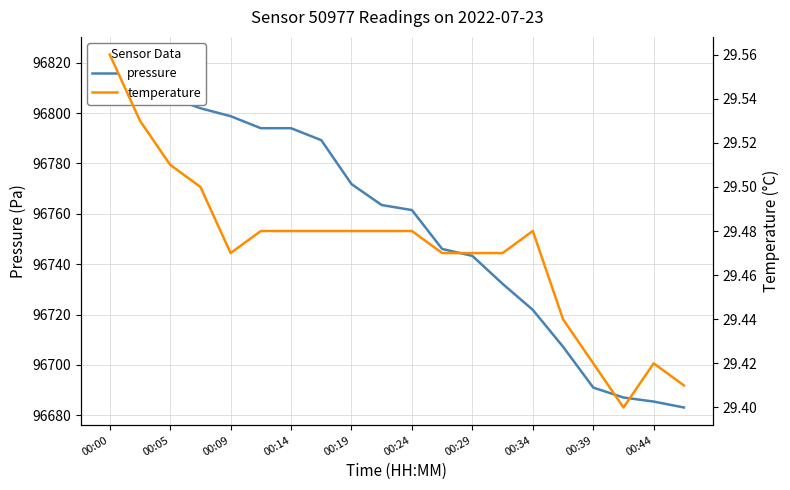

Is it true that temperature equals 9.4 at 00:44?

False